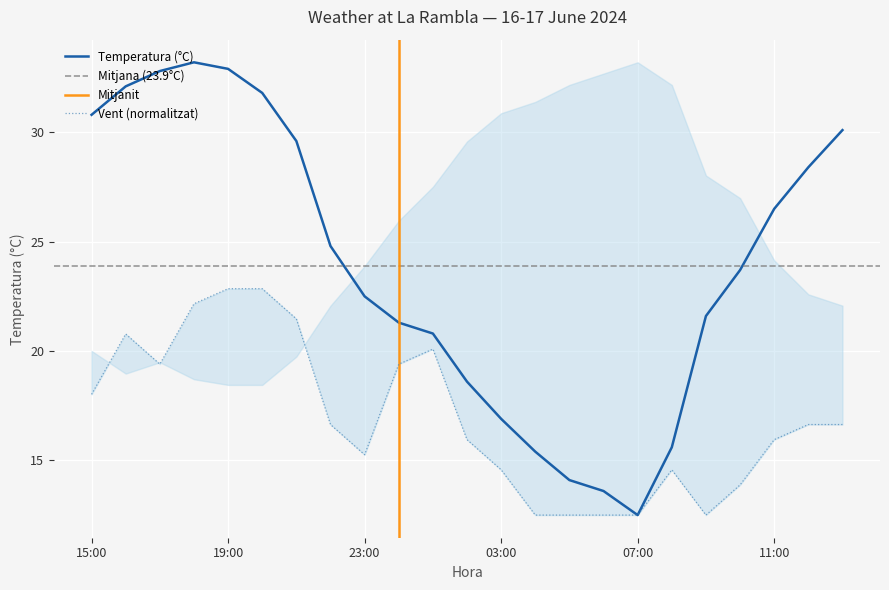

What is the total value across all series at 09:00?

34.1